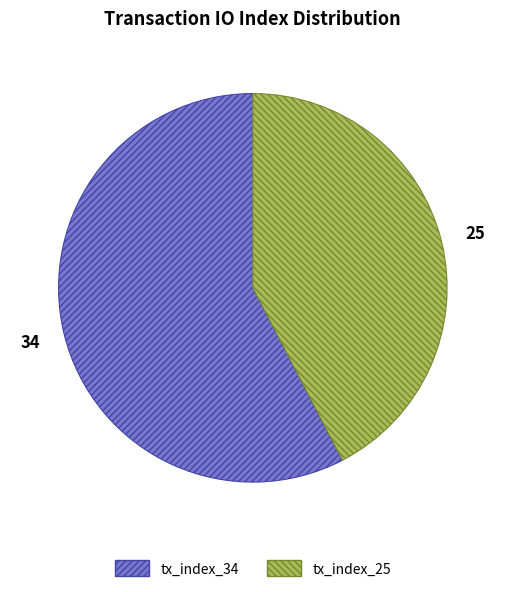

How many slices are in this pie chart?

2